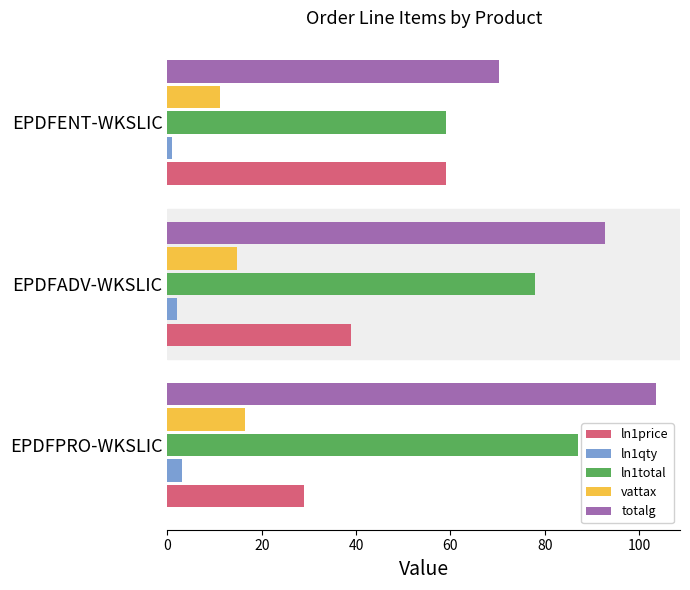

What is the sum of all ln1qty values?

6.0